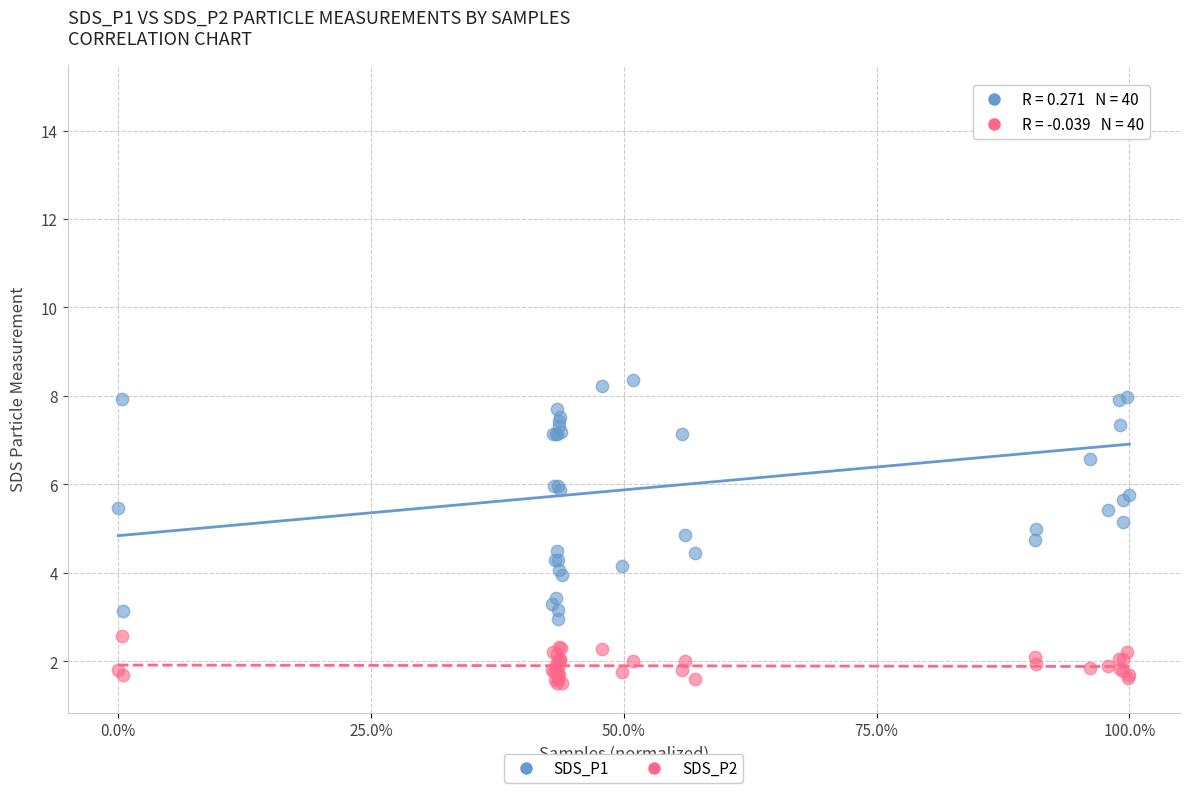

Which series reaches the minimum Y coordinate?

SDS_P2